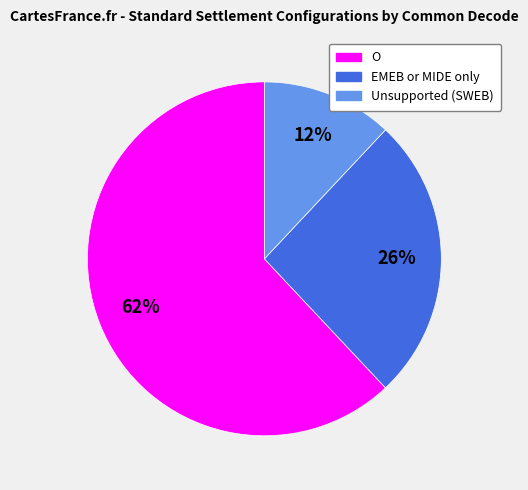

What is the ratio of the value at EMEB or MIDE only to the value at O?

0.4